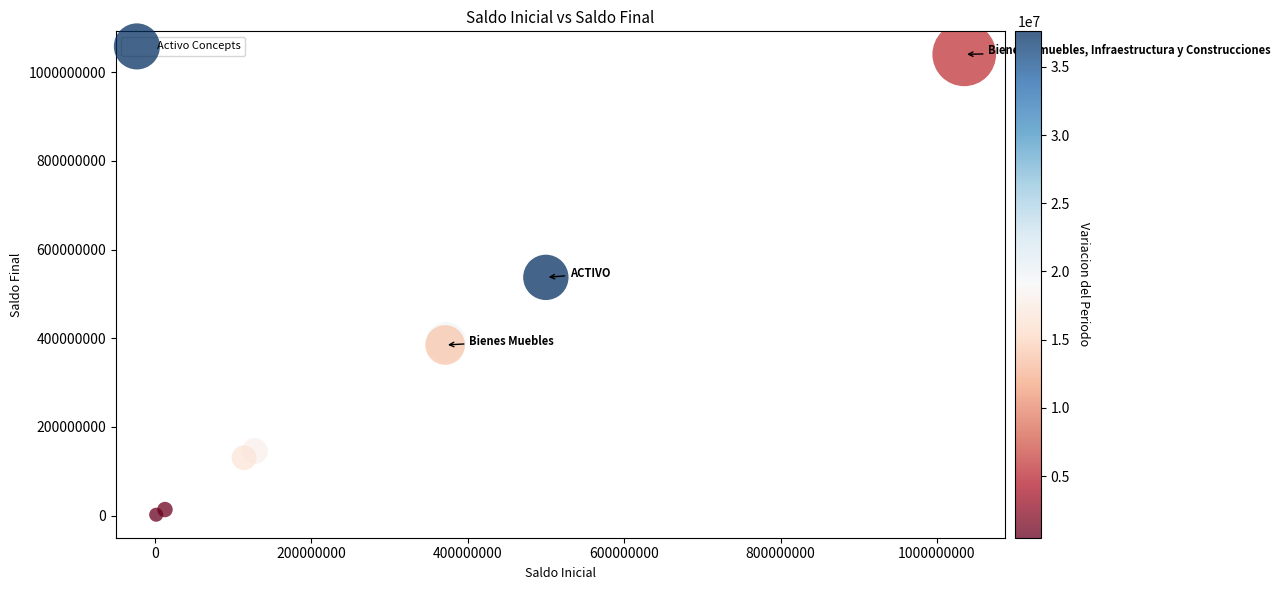

What Y value in the scatter plot is closest to 521174956?

537342425.4